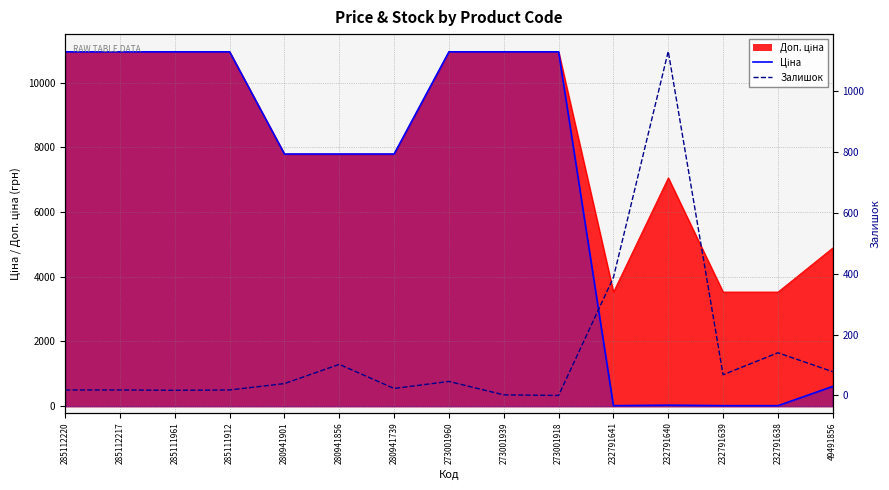

List the labels in order of Ціна value, smallest first.

232791641, 232791639, 232791638, 232791640, 49491856, 280941901, 280941856, 280941739, 285112220, 285112217, 285111961, 285111912, 273001960, 273001939, 273001918